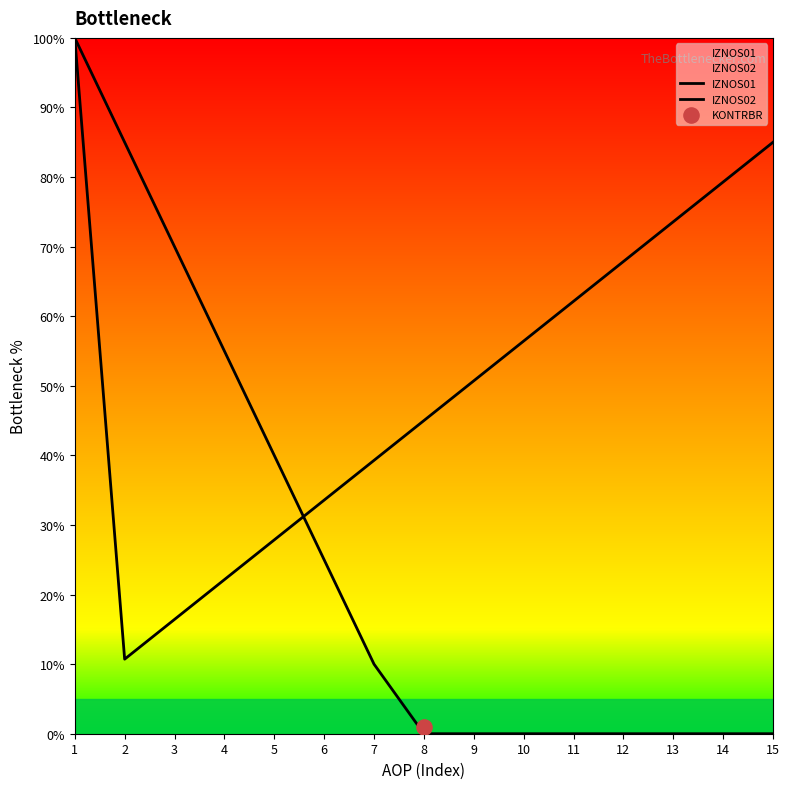

What is the total value across all series at 7?

49.3